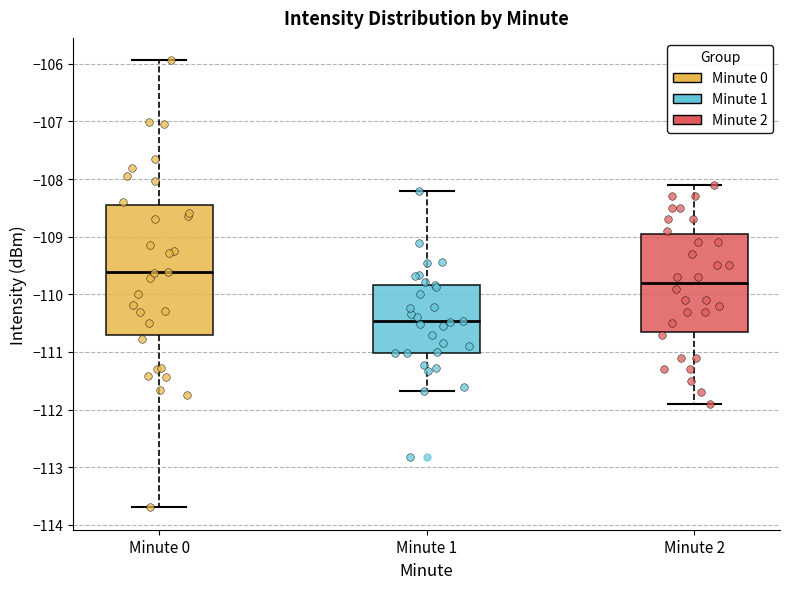

Which box's median line is the highest?

Minute 0